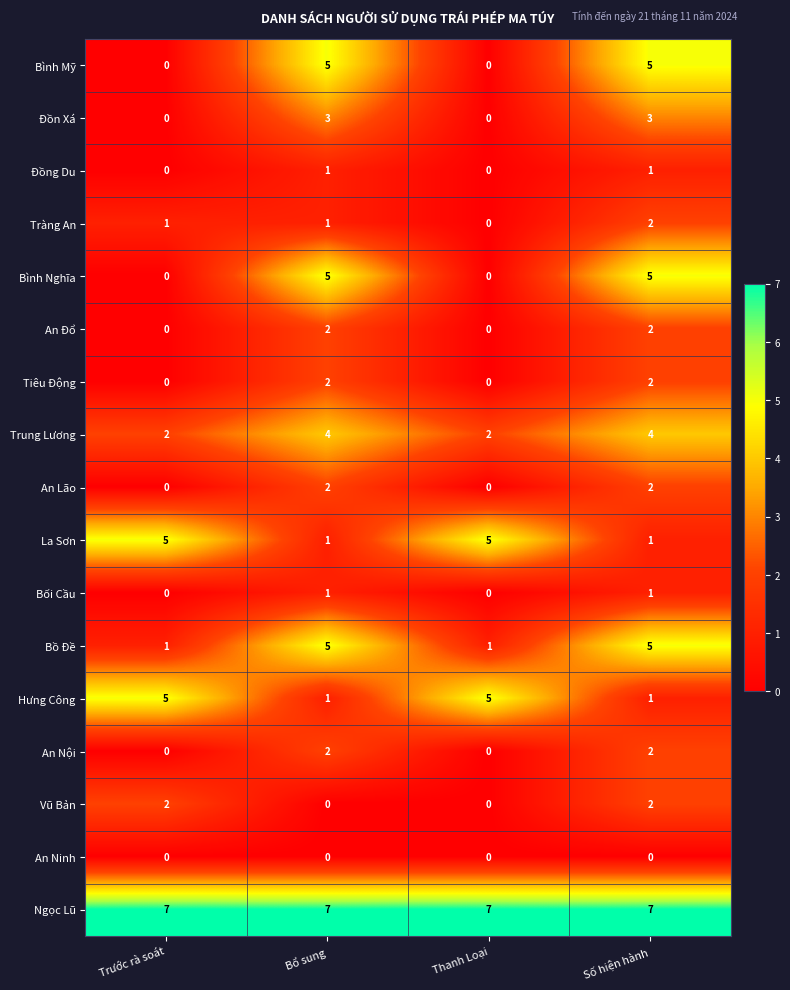

How many data points in Bình Nghĩa are less than 5?

2